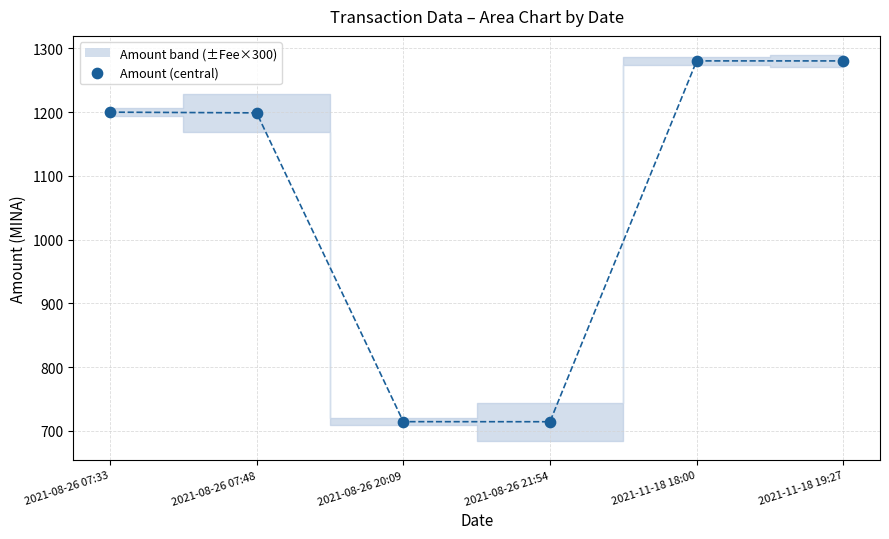

What is the average Y value?

1064.7